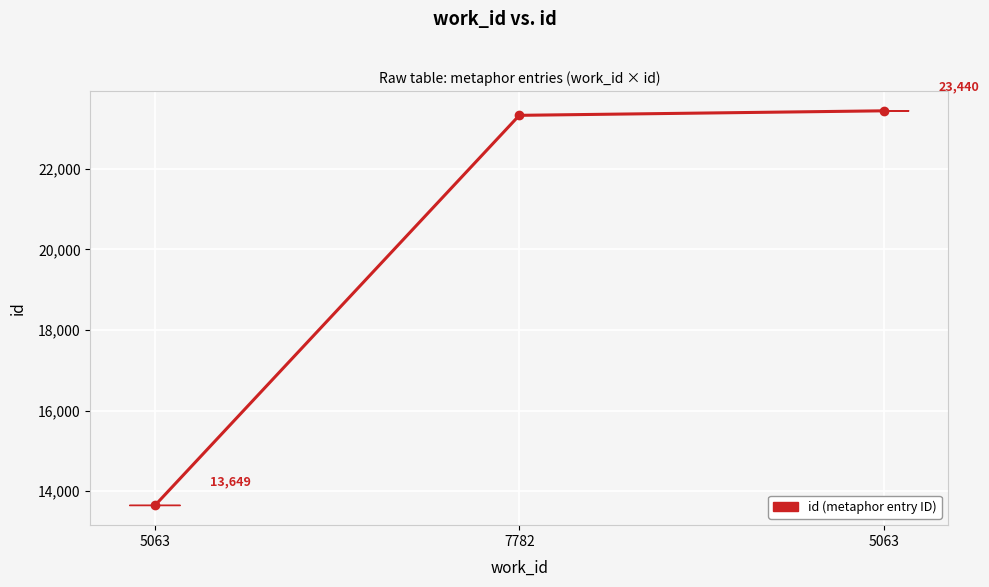

The chart shows a value of 23743 at 5063. True or false?

False